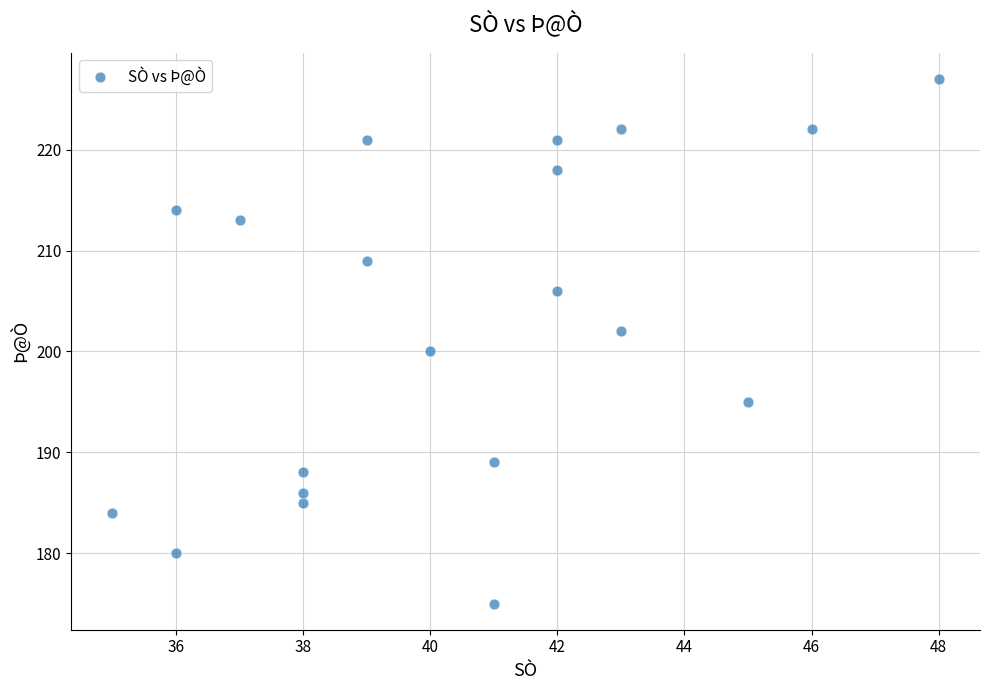

What is the range of Y values (max minus min)?

52